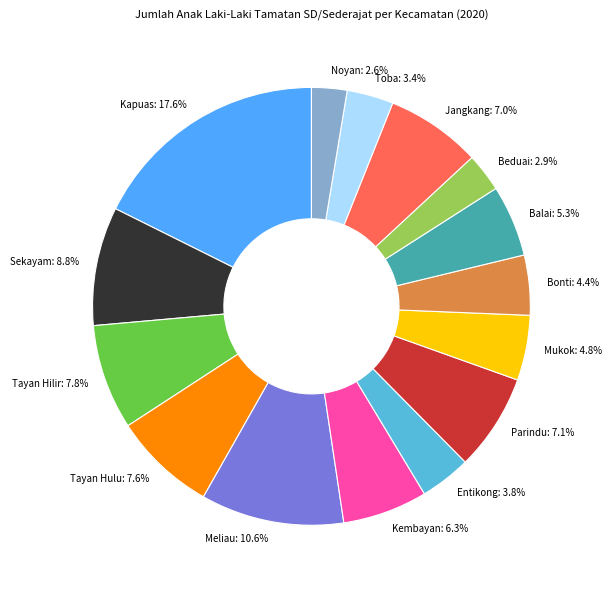

To the nearest percent, what portion does Beduai represent?

3%